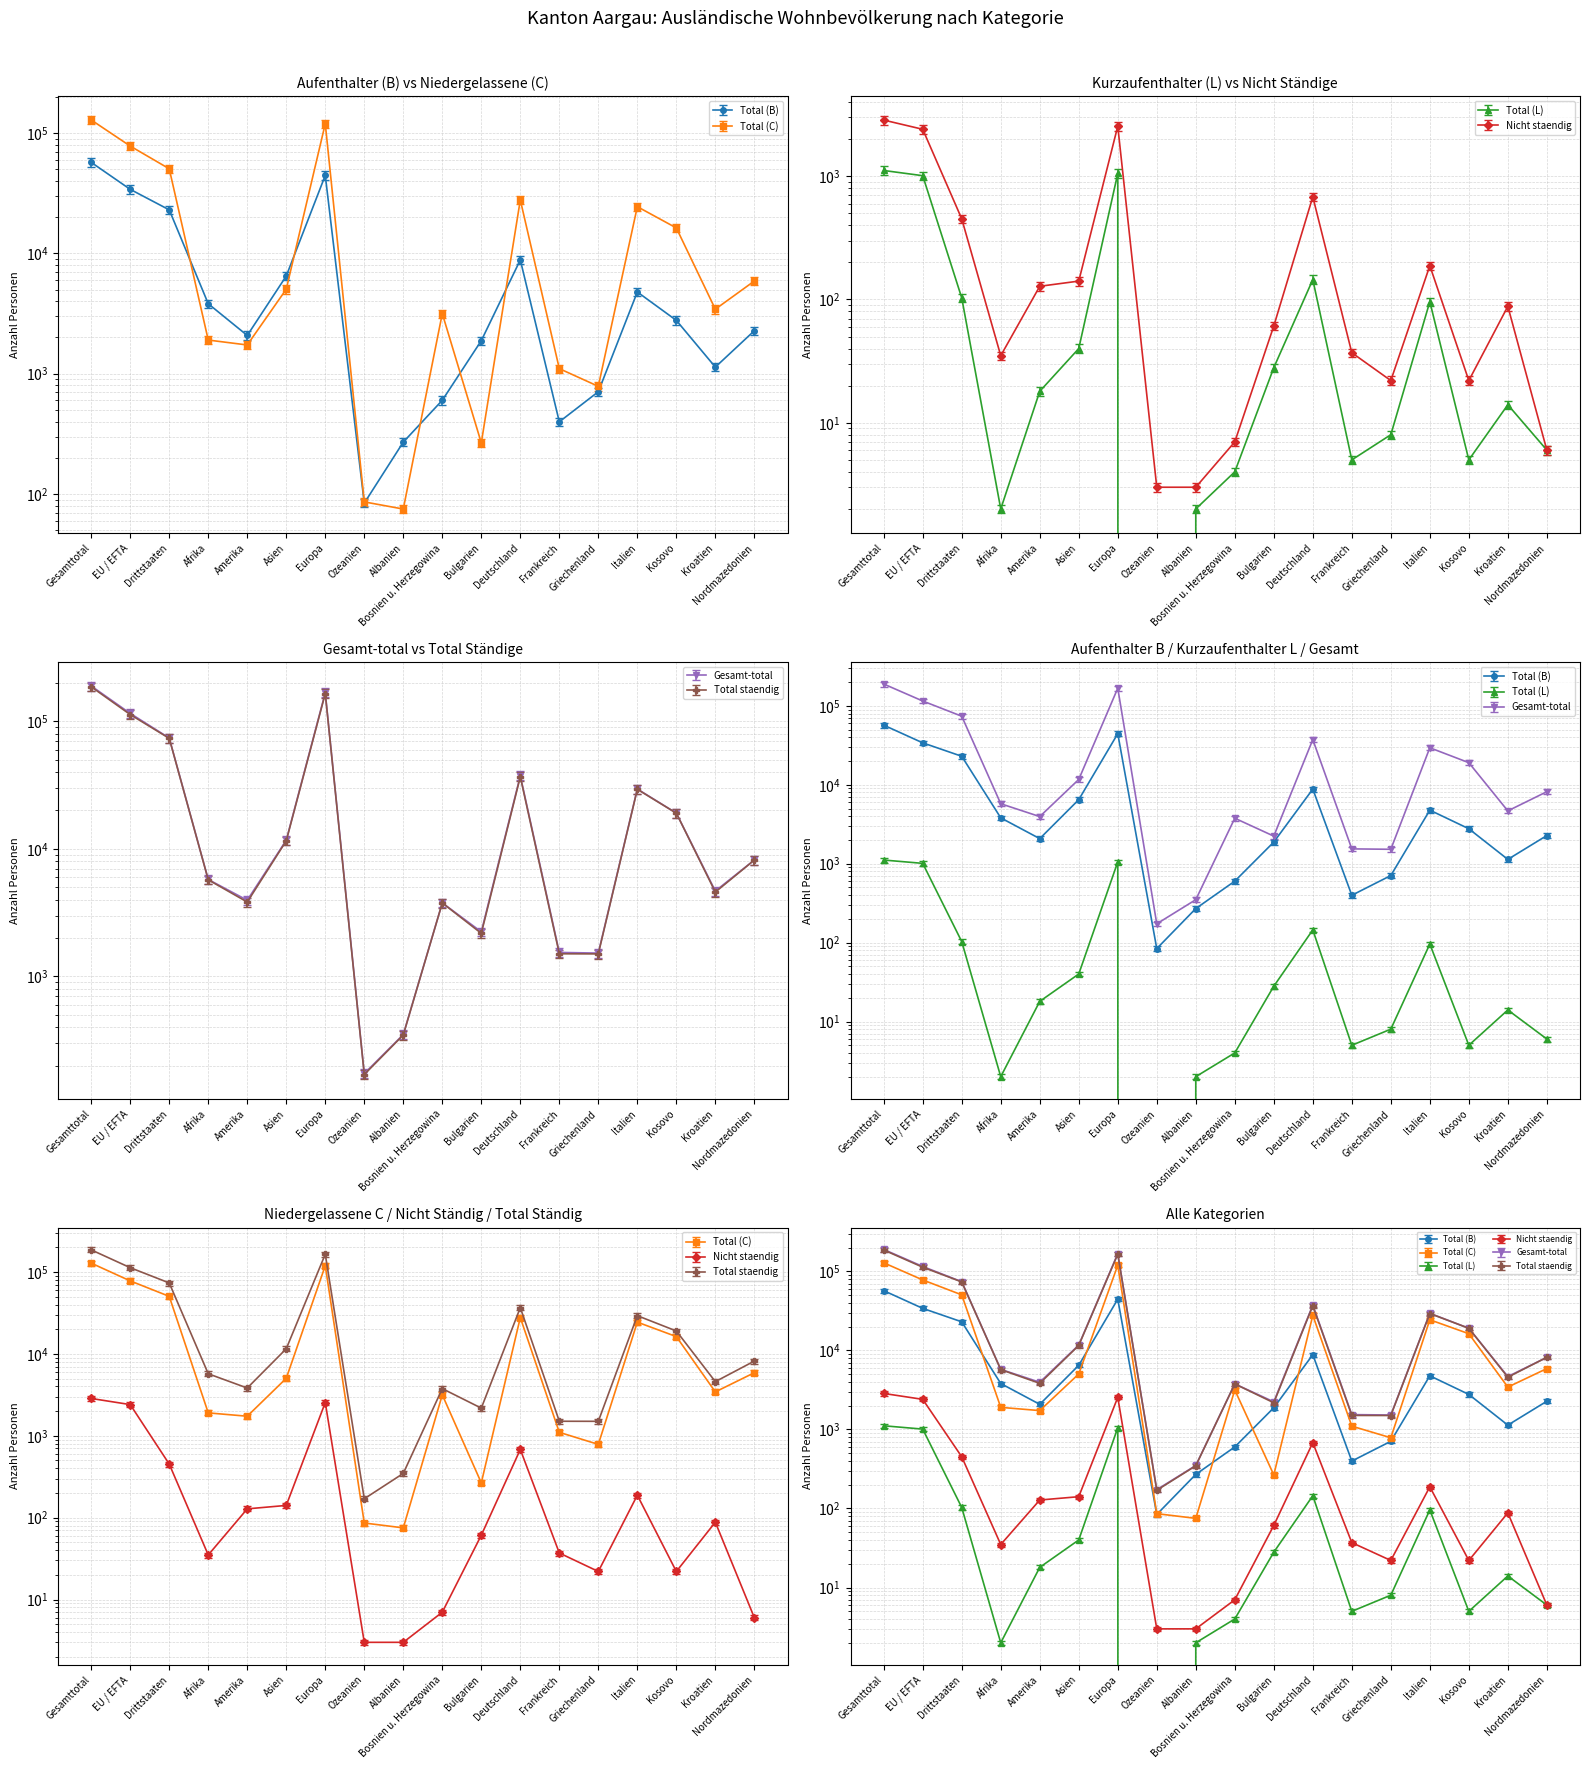

What is the sum of all Total staendig values?

612965.6